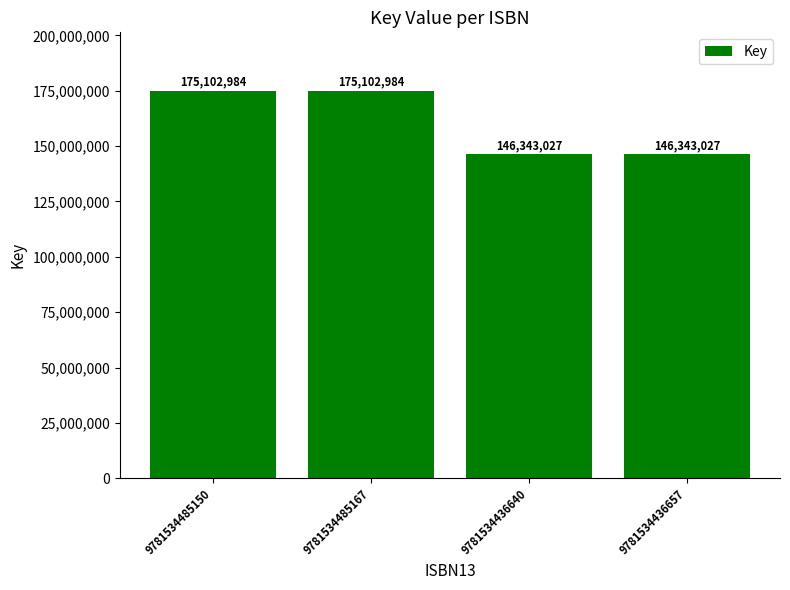

What is the label of the 1st bar from the left?

9781534485150